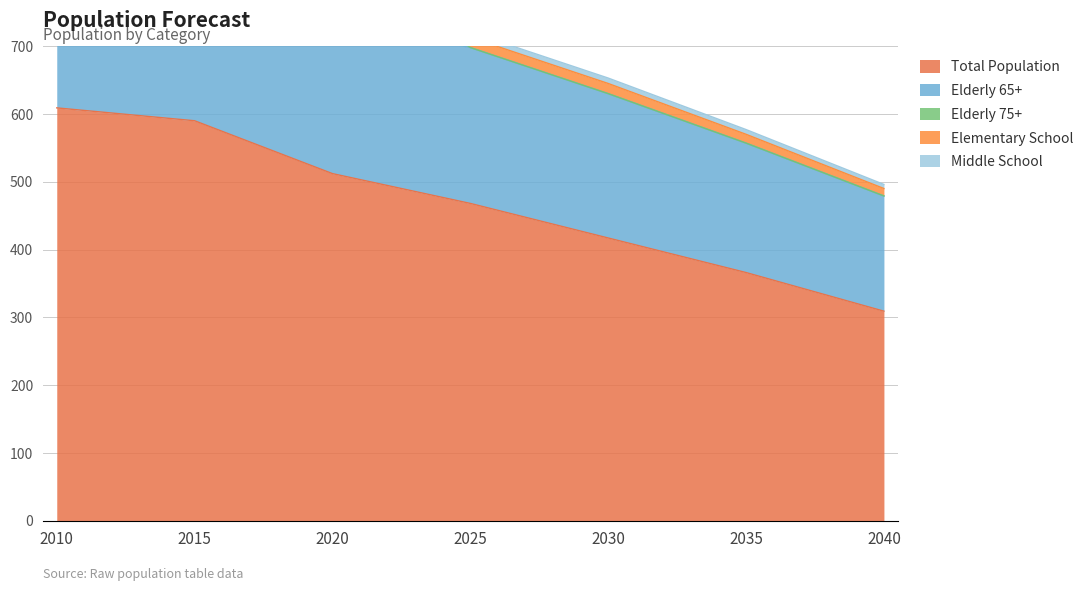

At which label is Elderly 75+ closest to 61?

2020